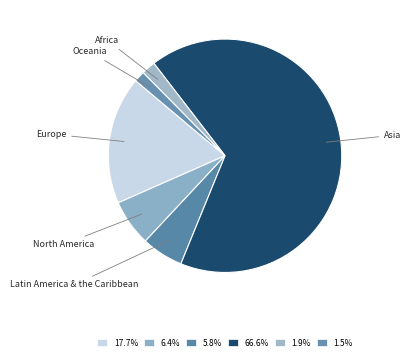

How many slices are in this pie chart?

6